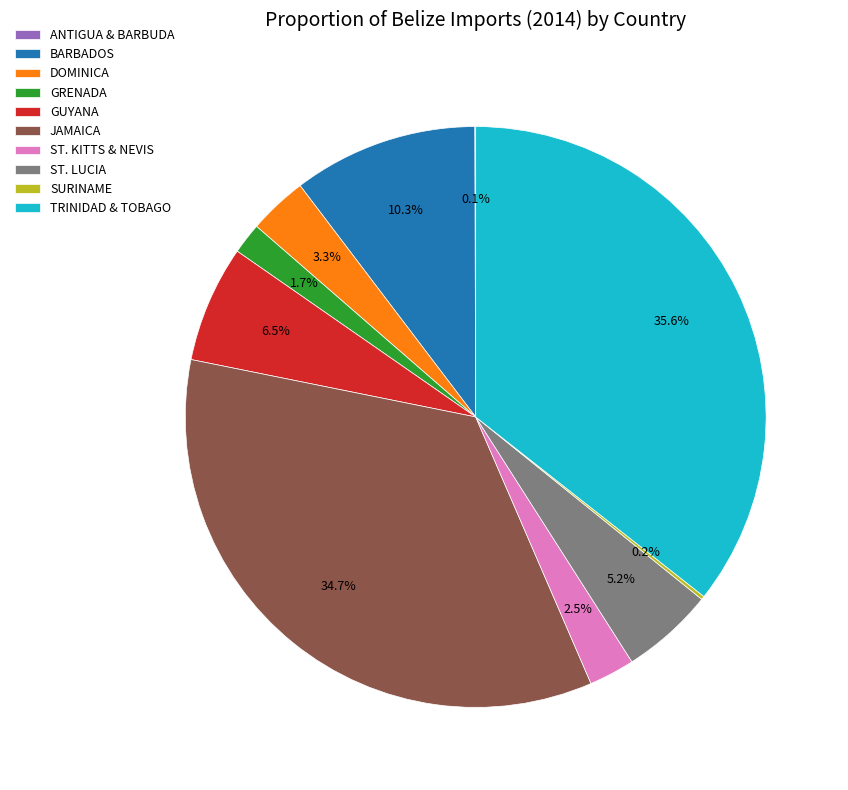

Which category has the biggest portion of the pie?

TRINIDAD & TOBAGO